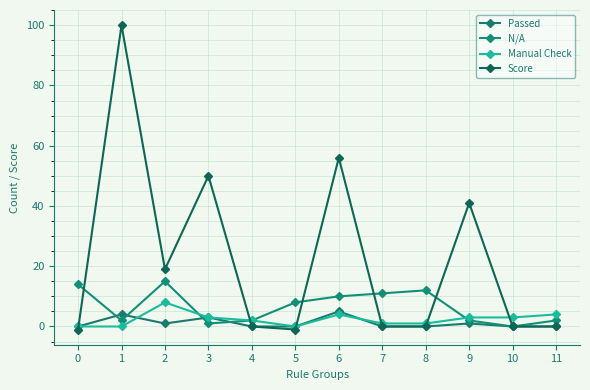

Where is the first local minimum for Passed?

2